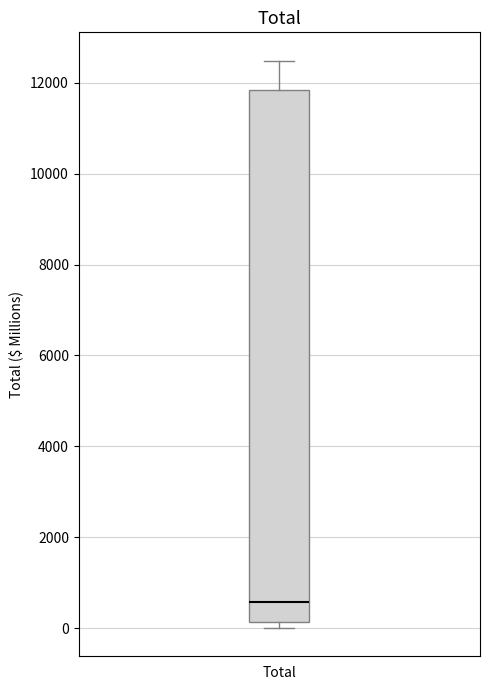

Where does the median line of the box for Total sit on the y-axis? The values are not printed on the chart, so give them approximately, as read against the axis.

600